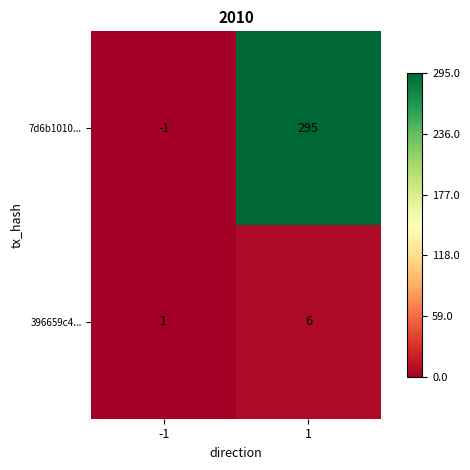

How many categories are shown in the chart?

2